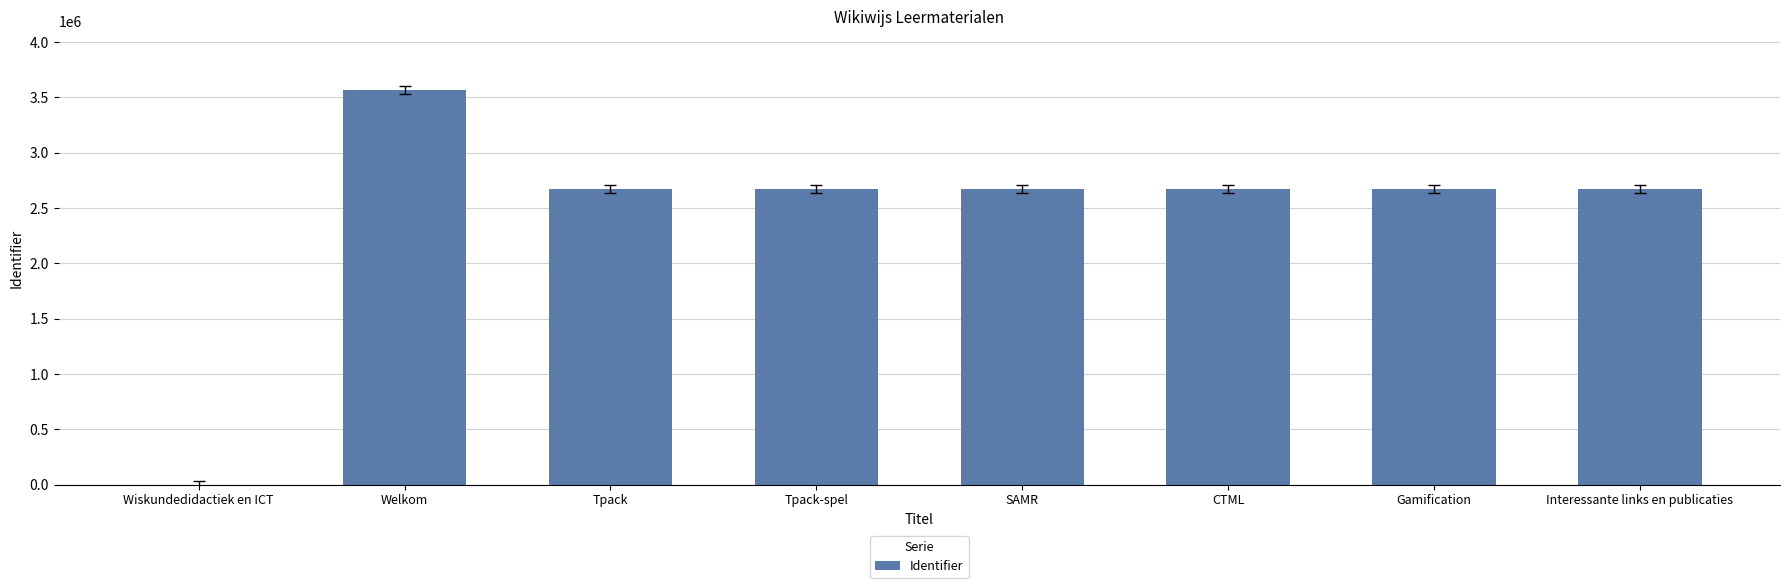

Count the number of data series in this chart.

1